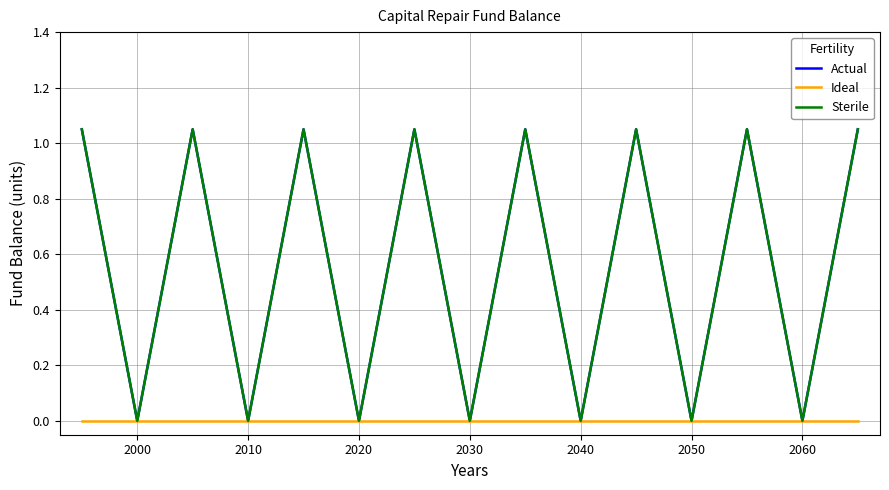

Reading right to left, what are all the values shown in this chart?

Actual: 1.1	0.0	1.1	0.0	1.1	0.0	1.1	0.0	1.1	0.0	1.1	0.0	1.1	0.0	1.1
Ideal: 0.0	0.0	0.0	0.0	0.0	0.0	0.0	0.0	0.0	0.0	0.0	0.0	0.0	0.0	0.0
Sterile: 1.1	0.0	1.1	0.0	1.1	0.0	1.1	0.0	1.1	0.0	1.1	0.0	1.1	0.0	1.1